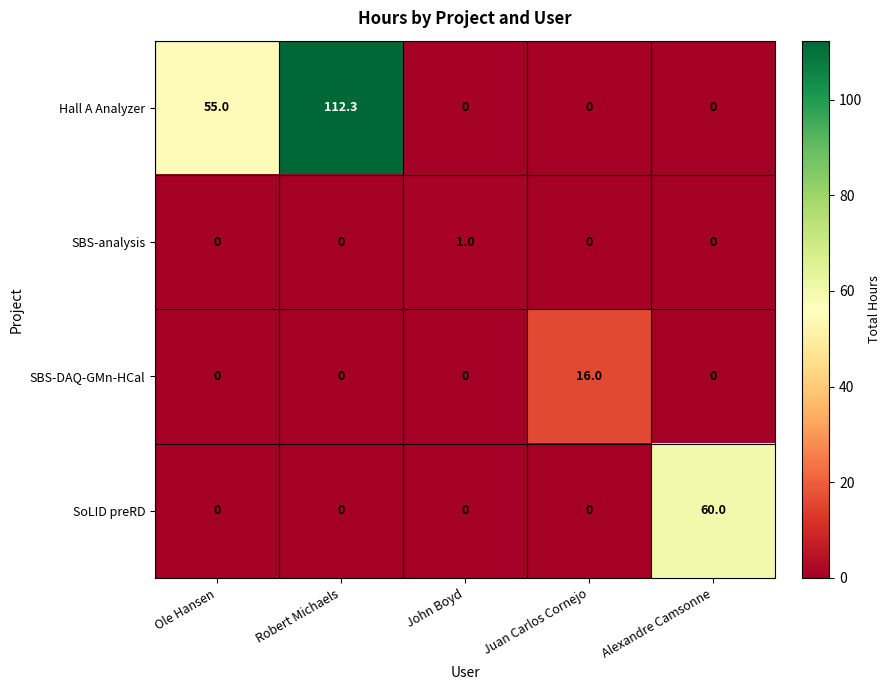

True or false: SBS-analysis has a value of -0.6 at Juan Carlos Cornejo.

False